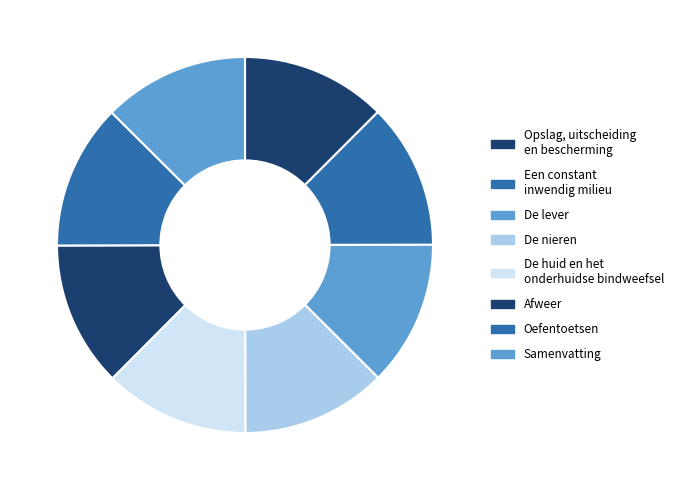

What is the smallest slice in the pie chart?

Opslag, uitscheiding en bescherming